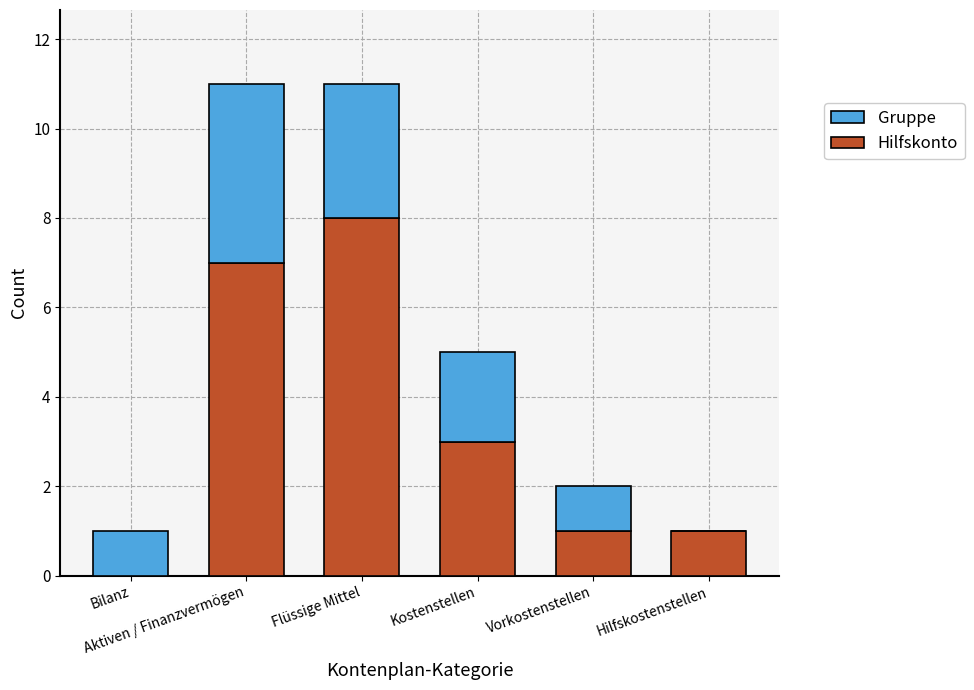

What is the sum of all Hilfskonto values?

20